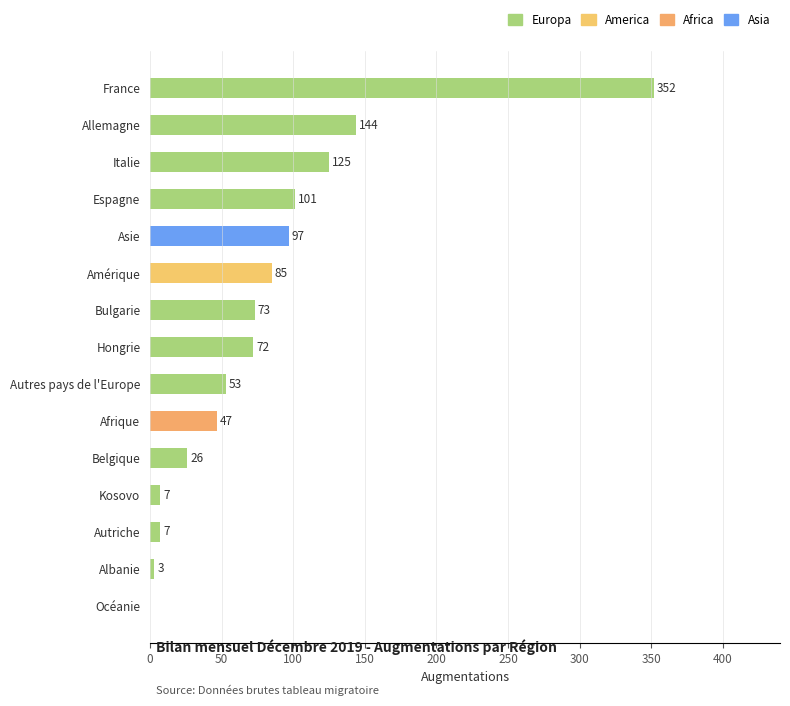

Are the bars grouped side by side (vs. stacked)?

Yes